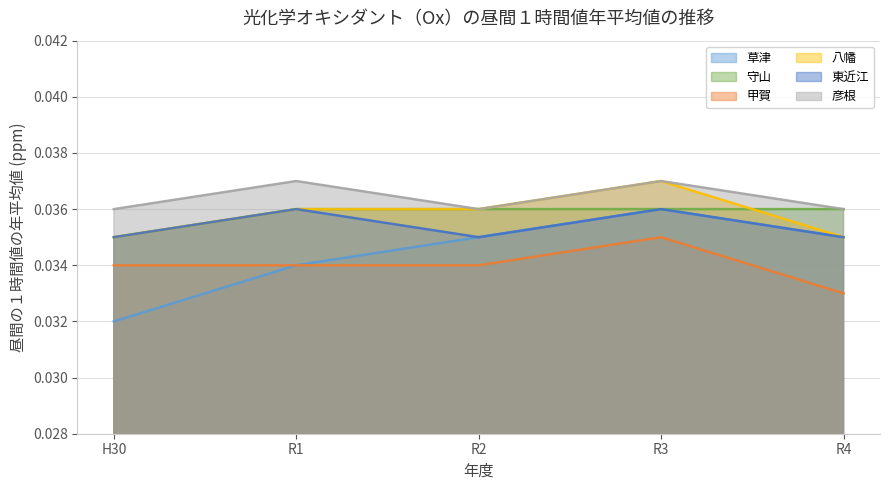

True or false: 八幡 and 甲賀 cross at least once.

False